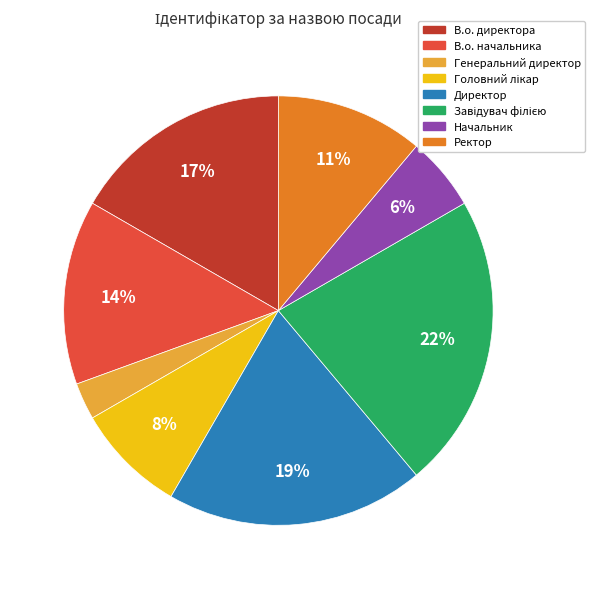

Which slice is the smallest?

Генеральний директор